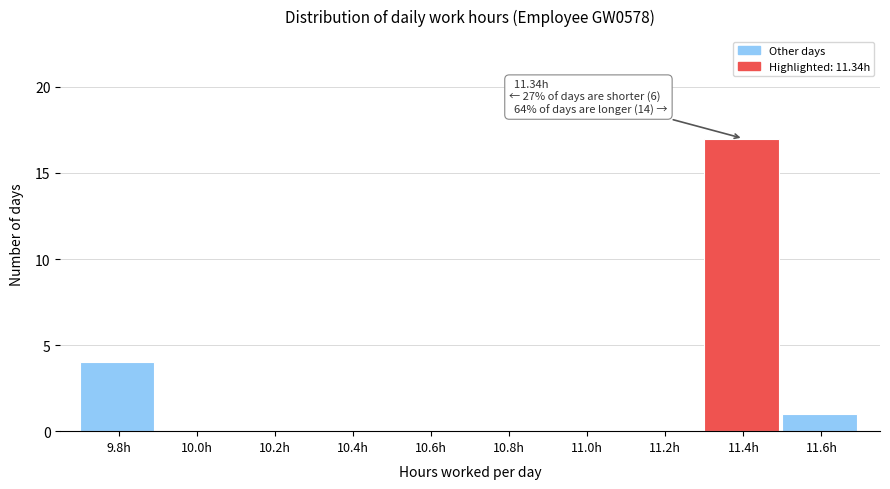

Which range on the x-axis has the tallest bar?

11.3 to 11.5